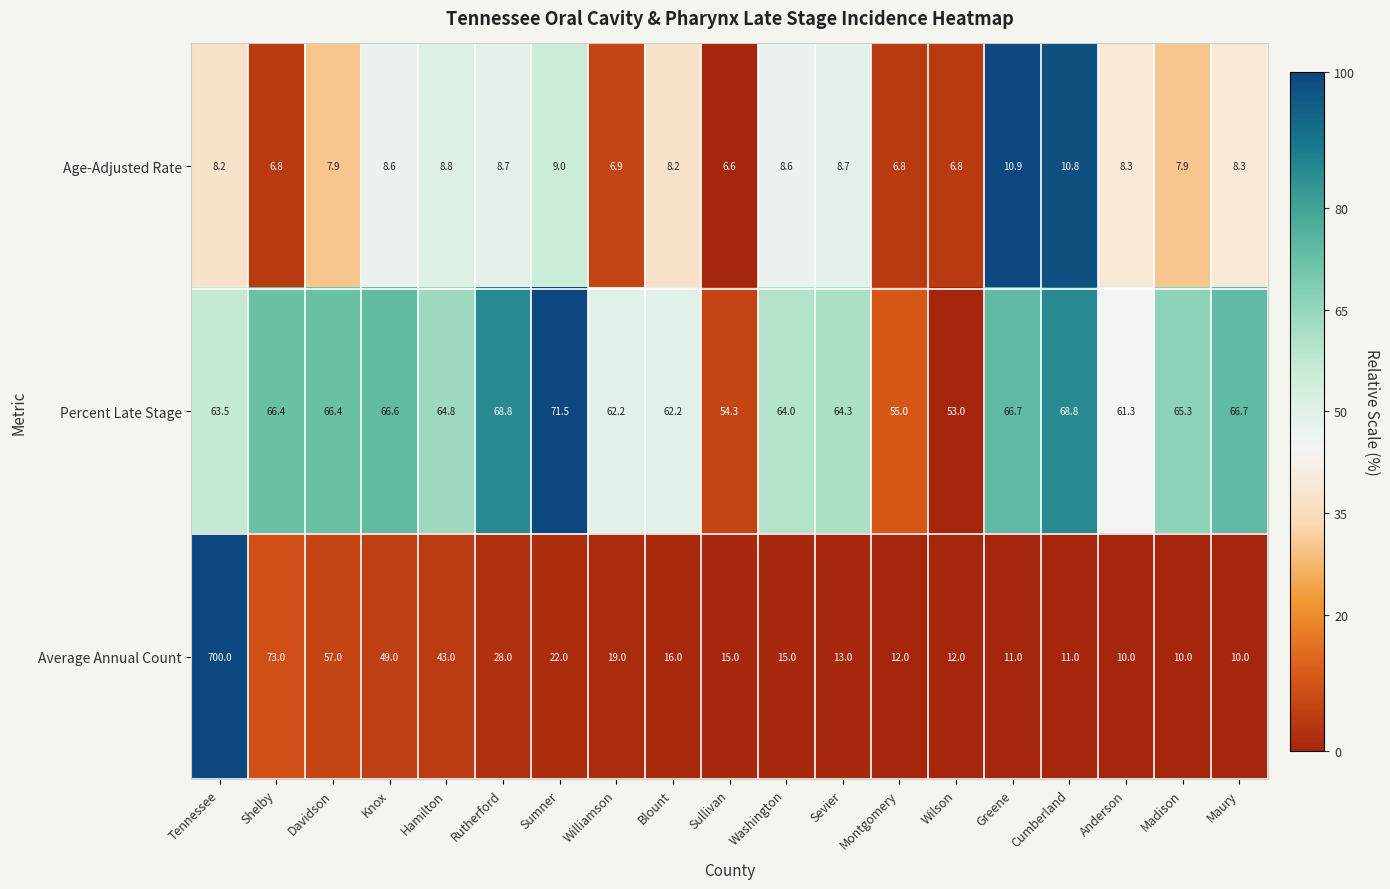

At which label does Average Annual Count reach its peak?

Tennessee